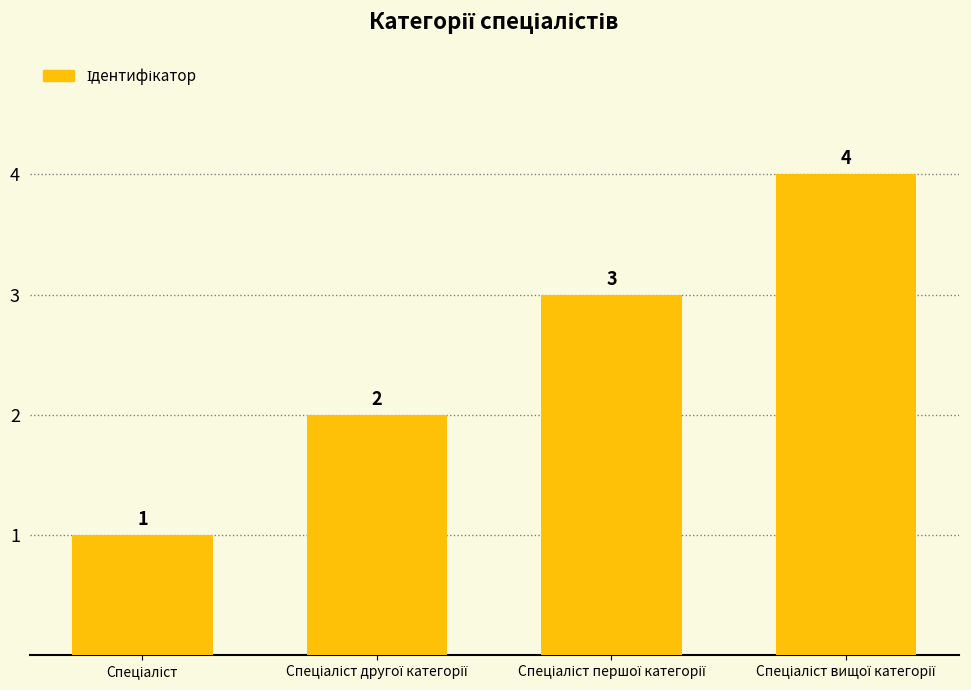

What is the maximum value shown in the chart?

4